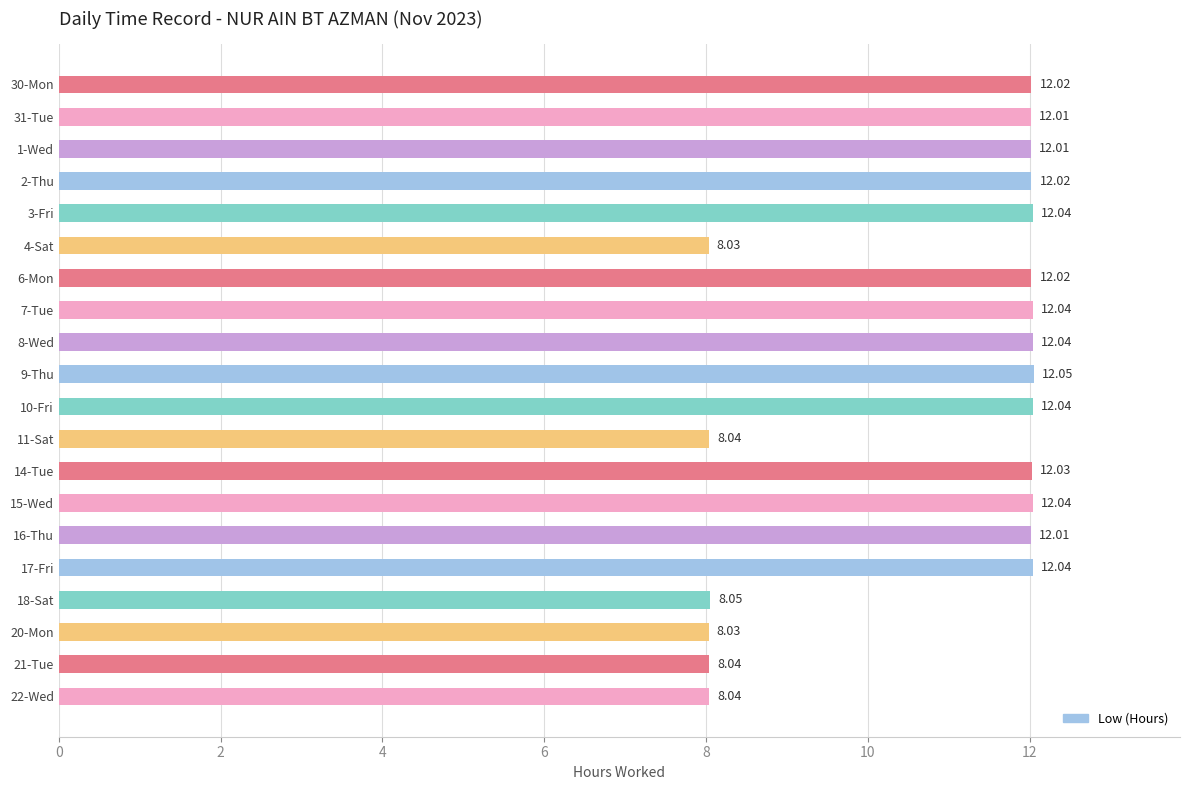

What is the difference between the maximum and minimum values?

4.0